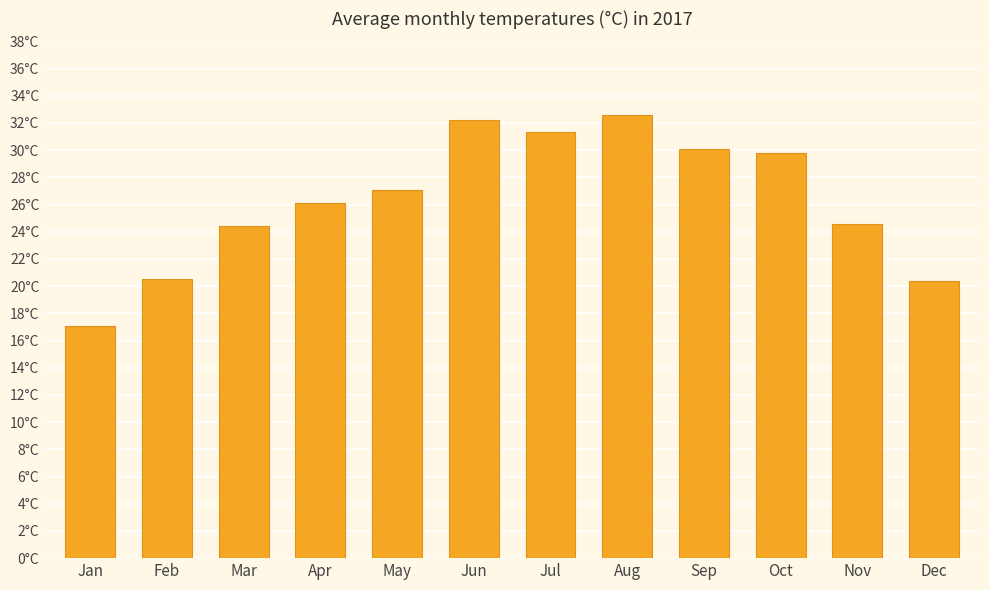

Reading left to right, list all the values displayed in this chart.

Jan=17.1	Feb=20.5	Mar=24.4	Apr=26.1	May=27.1	Jun=32.2	Jul=31.3	Aug=32.6	Sep=30.1	Oct=29.8	Nov=24.6	Dec=20.4